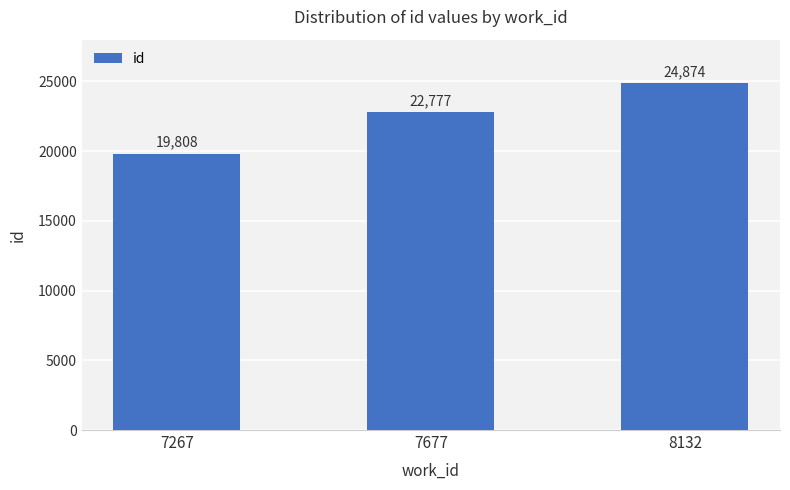

How many values are below 22777?

1